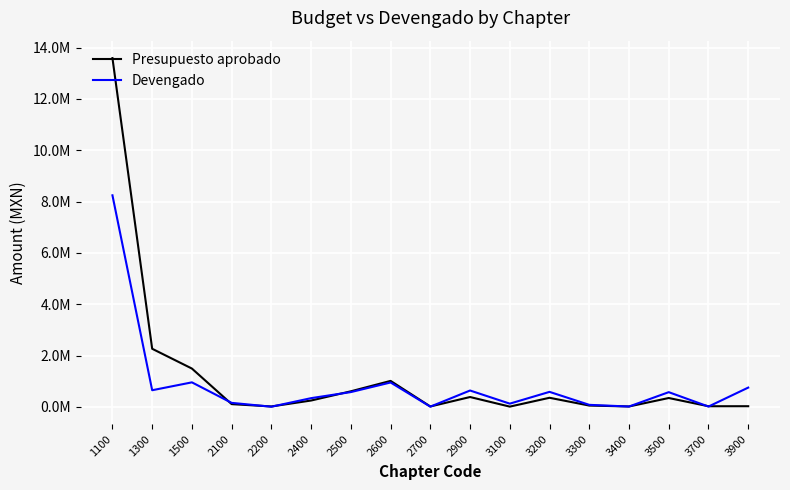

Does the chart display data point markers on the line(s)?

No